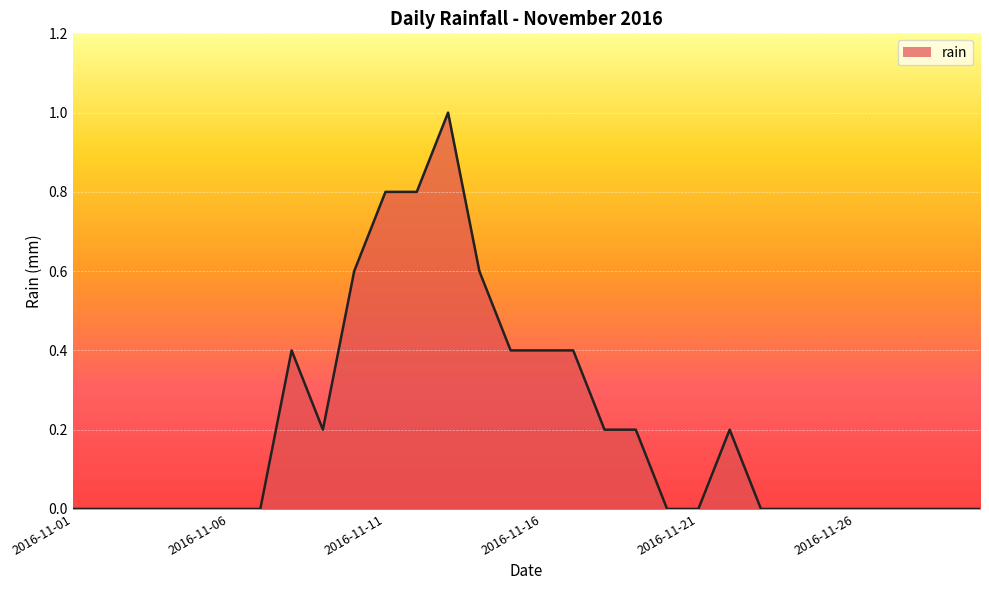

How many lines are shown in the chart?

1